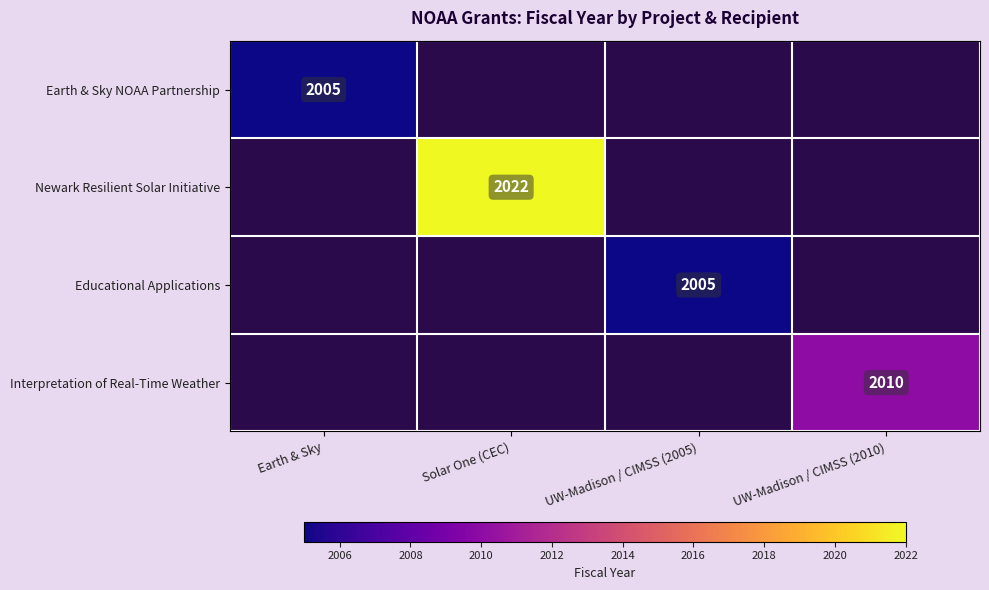

True or false: Educational Applications has a value of 431 at UW-Madison / CIMSS (2005).

False